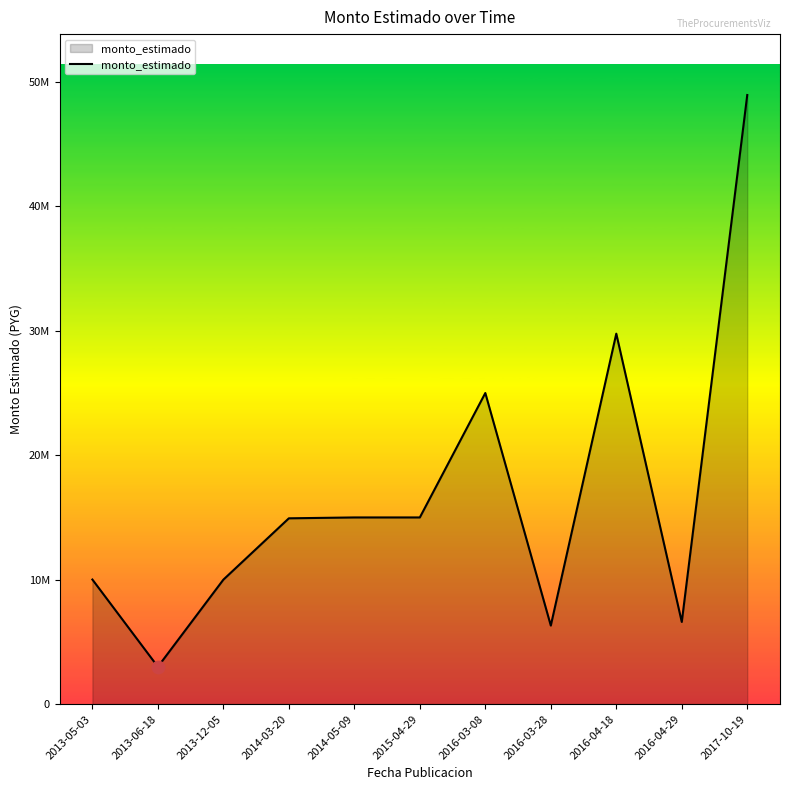

What is the change in value from 2013-12-05 to 2016-03-08?

+15000000